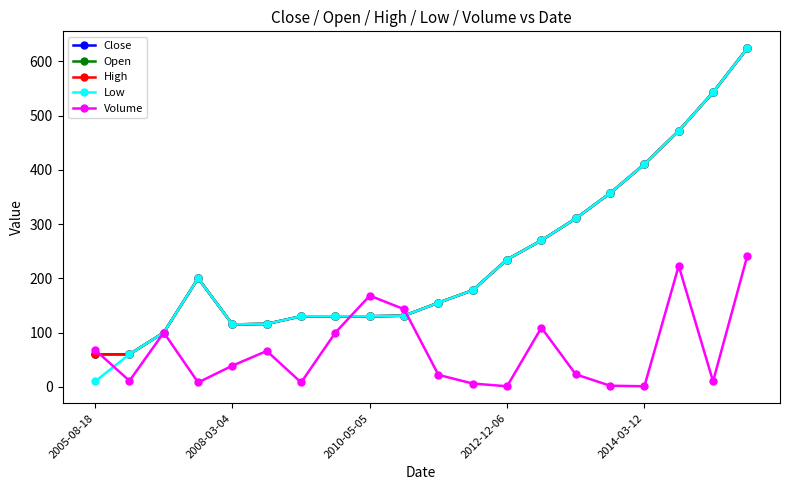

Rank the series by their maximum value, from lowest to highest.

Volume, Close, Open, High, Low